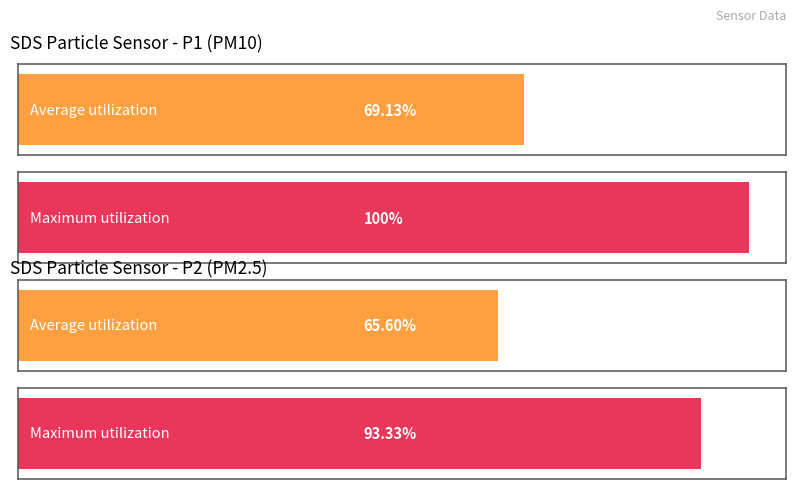

Between 1 and 2, which series saw the biggest shift?

SDS_P1